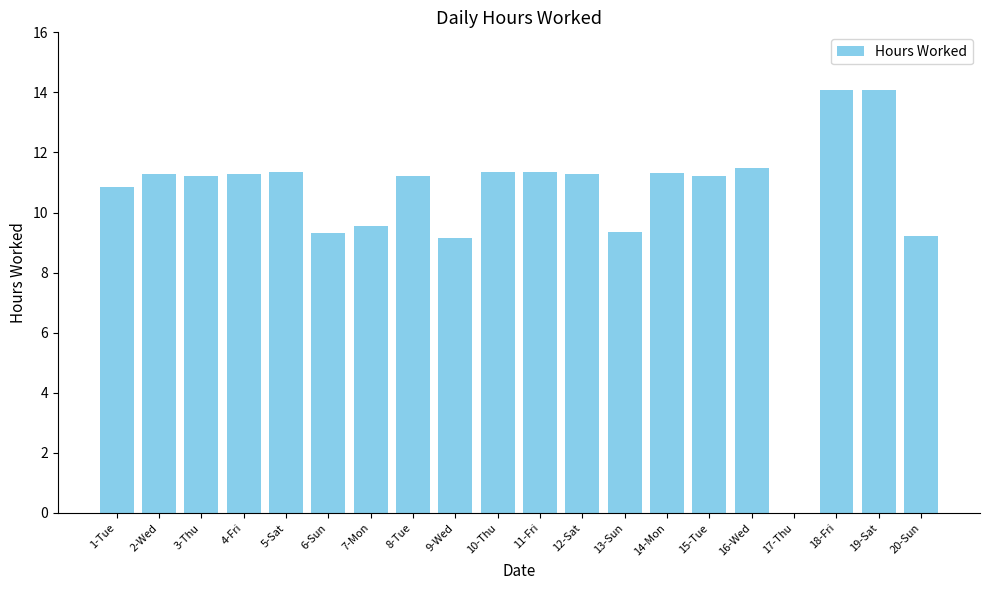

What is the sum of all values?

209.9